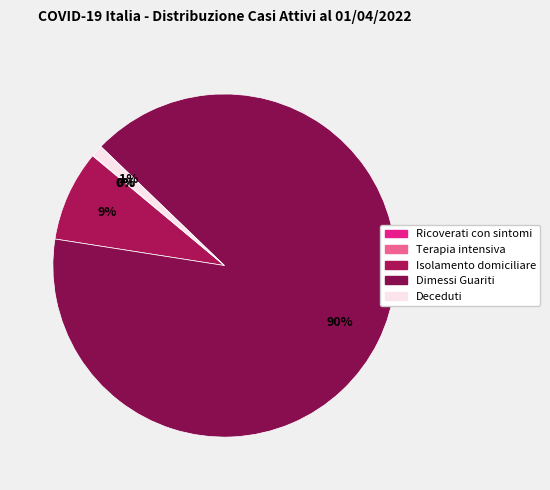

What percentage is the Deceduti slice, to the nearest percent?

1%